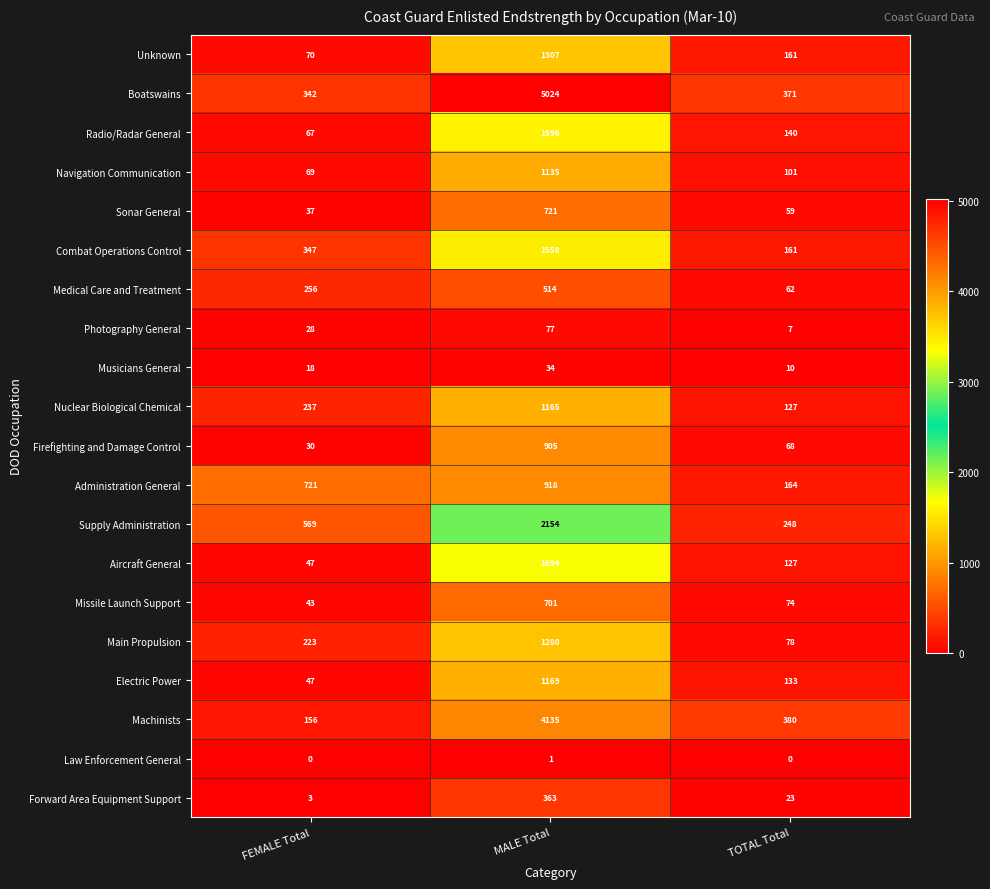

The value of Unknown at TOTAL Total is 96. True or false?

False